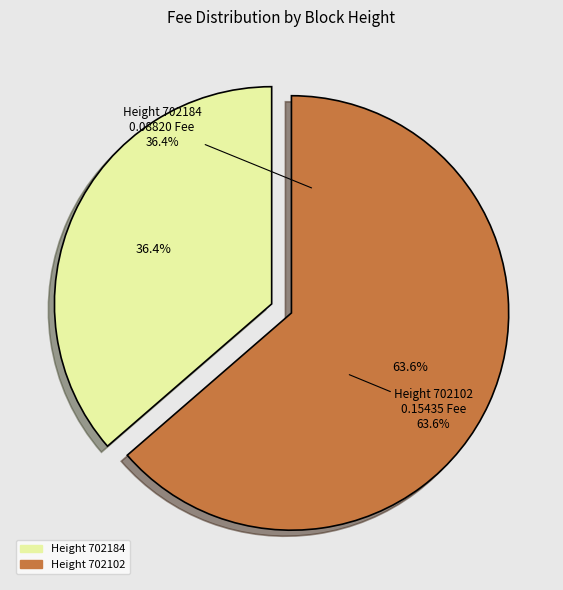

Rank the categories by value from highest to lowest.

702102, 702184